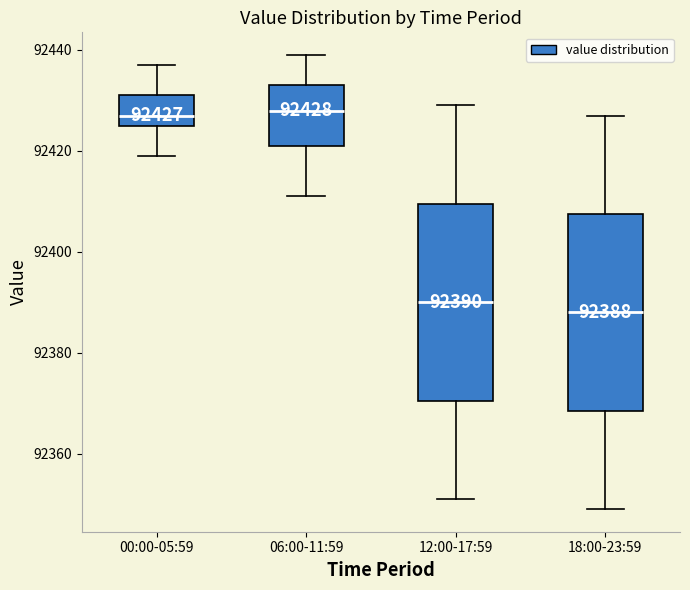

Which box's median line is the lowest?

18:00-23:59